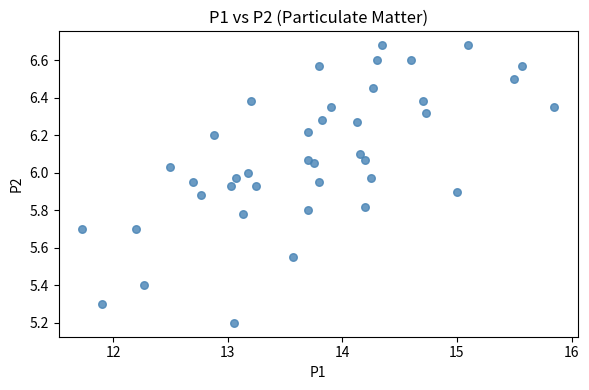

What Y value in the scatter plot is closest to 5?

5.2